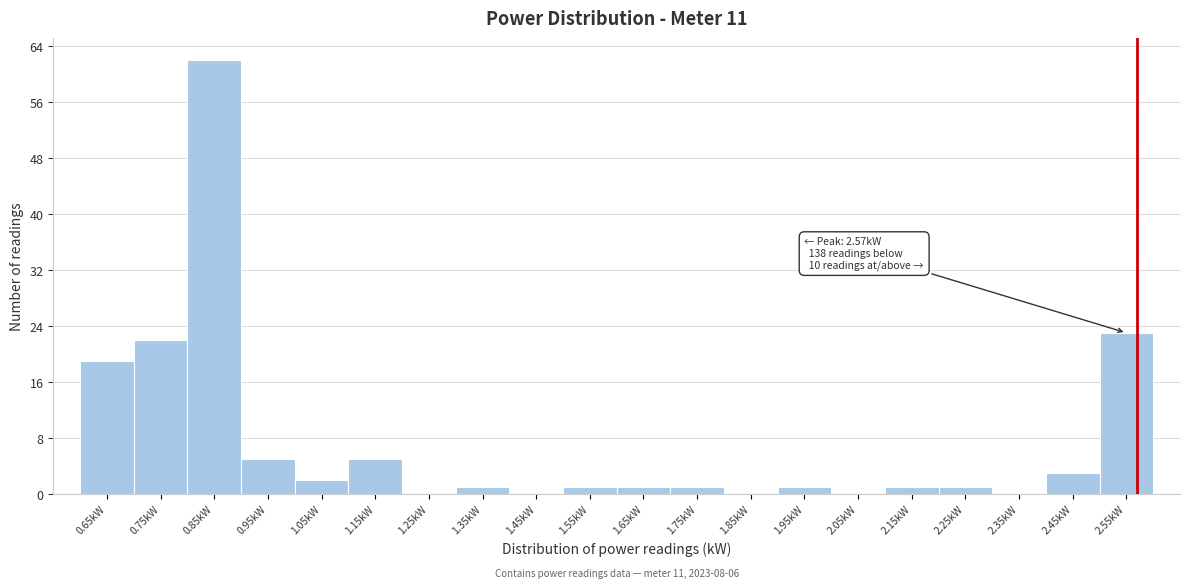

Which range on the x-axis has the tallest bar?

0.8 to 0.9